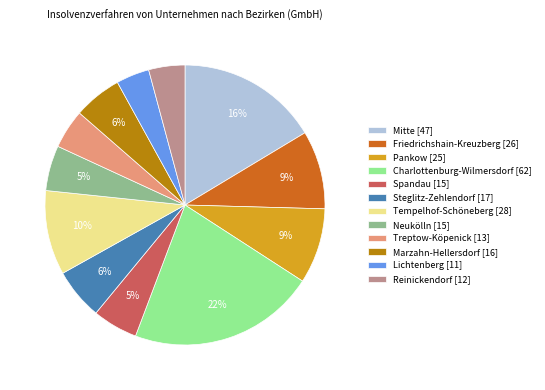

True or false: Lichtenberg accounts for 4% of the total.

True